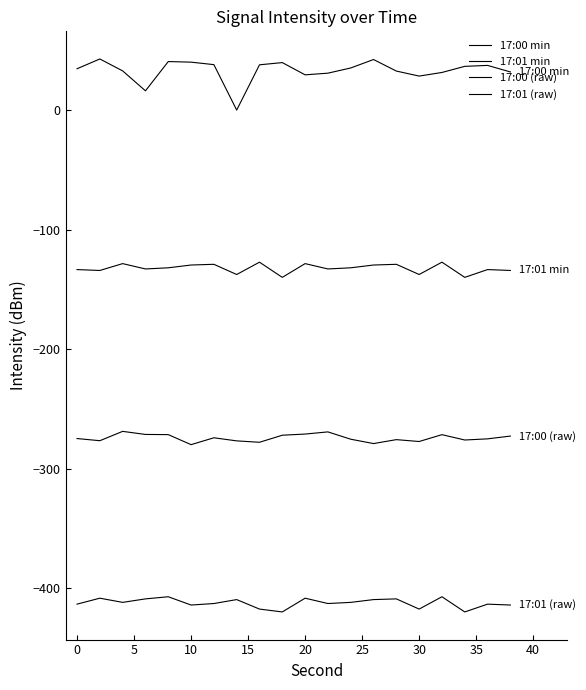

How many lines are shown in the chart?

4